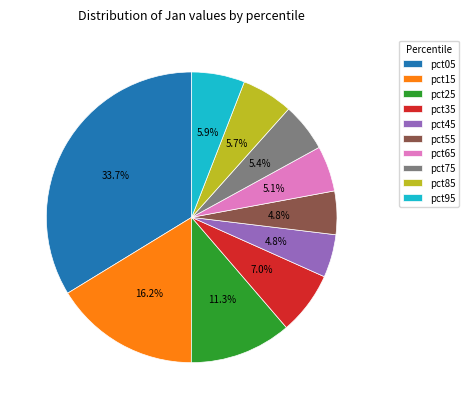

The pct65 slice represents 12% of the pie. True or false?

False